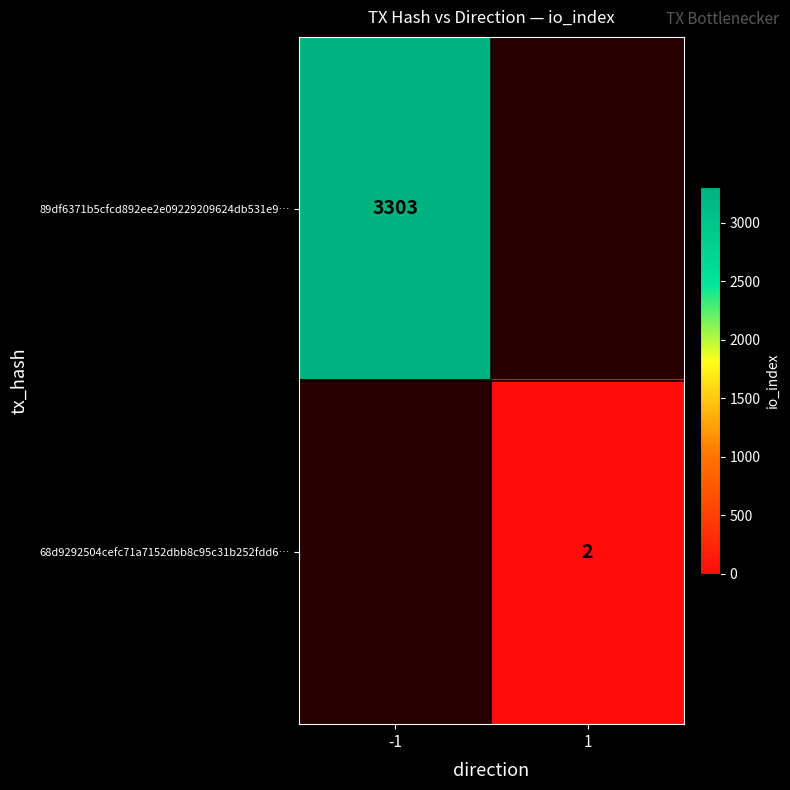

The value of 89df6371b5cfcd892ee2e09229209624db531e9… at -1 is 3303. True or false?

True